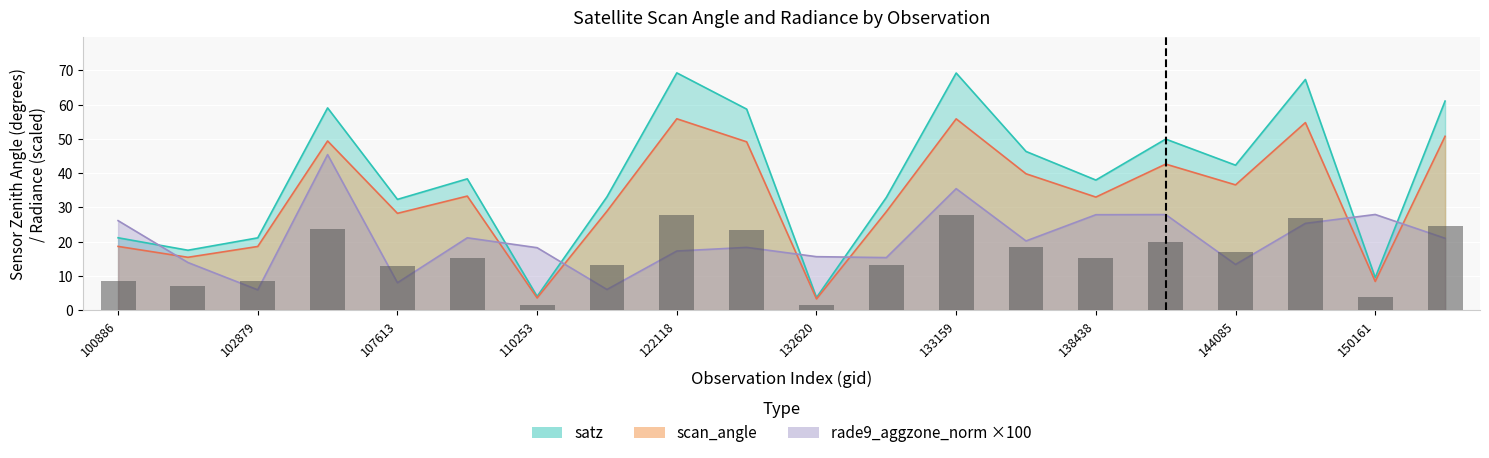

List the series in order of their overall mean, lowest first.

rade9_aggzone_norm, scan_angle, satz